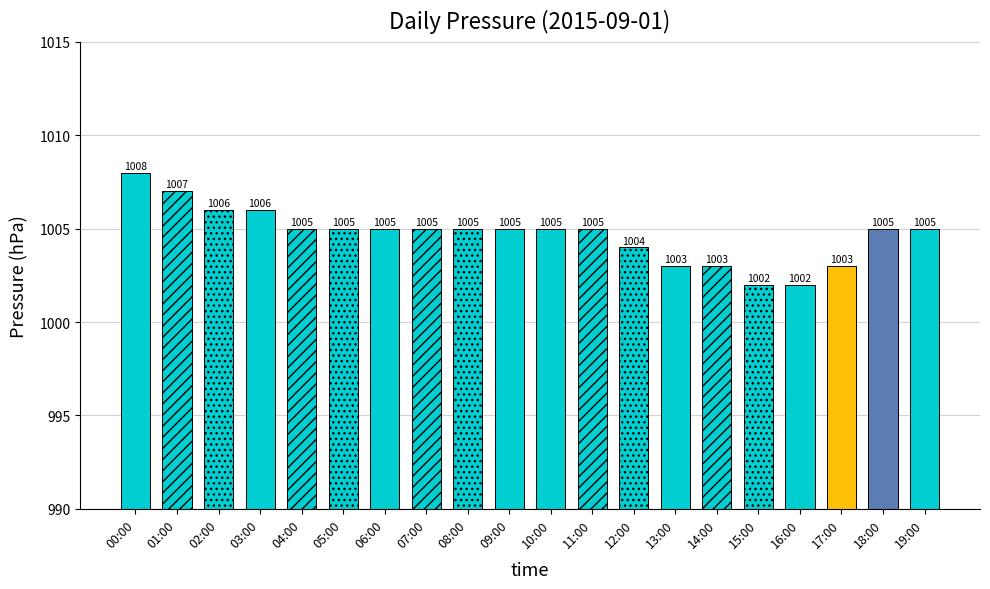

Are the bars horizontal?

No